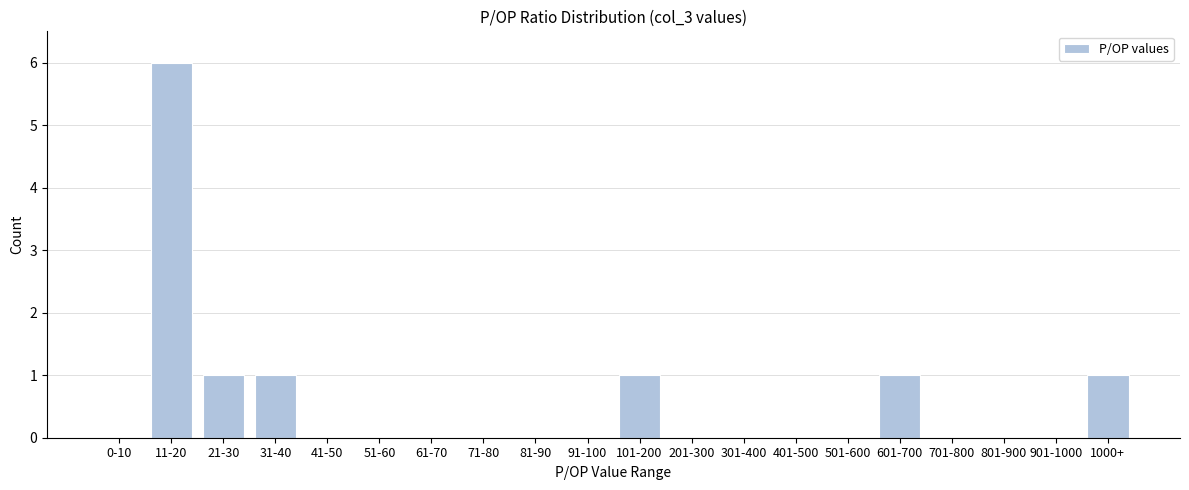

Reading right to left, transcribe all the data shown in this chart.

1000+=1	901-1000=0	801-900=0	701-800=0	601-700=1	501-600=0	401-500=0	301-400=0	201-300=0	101-200=1	91-100=0	81-90=0	71-80=0	61-70=0	51-60=0	41-50=0	31-40=1	21-30=1	11-20=6	0-10=0